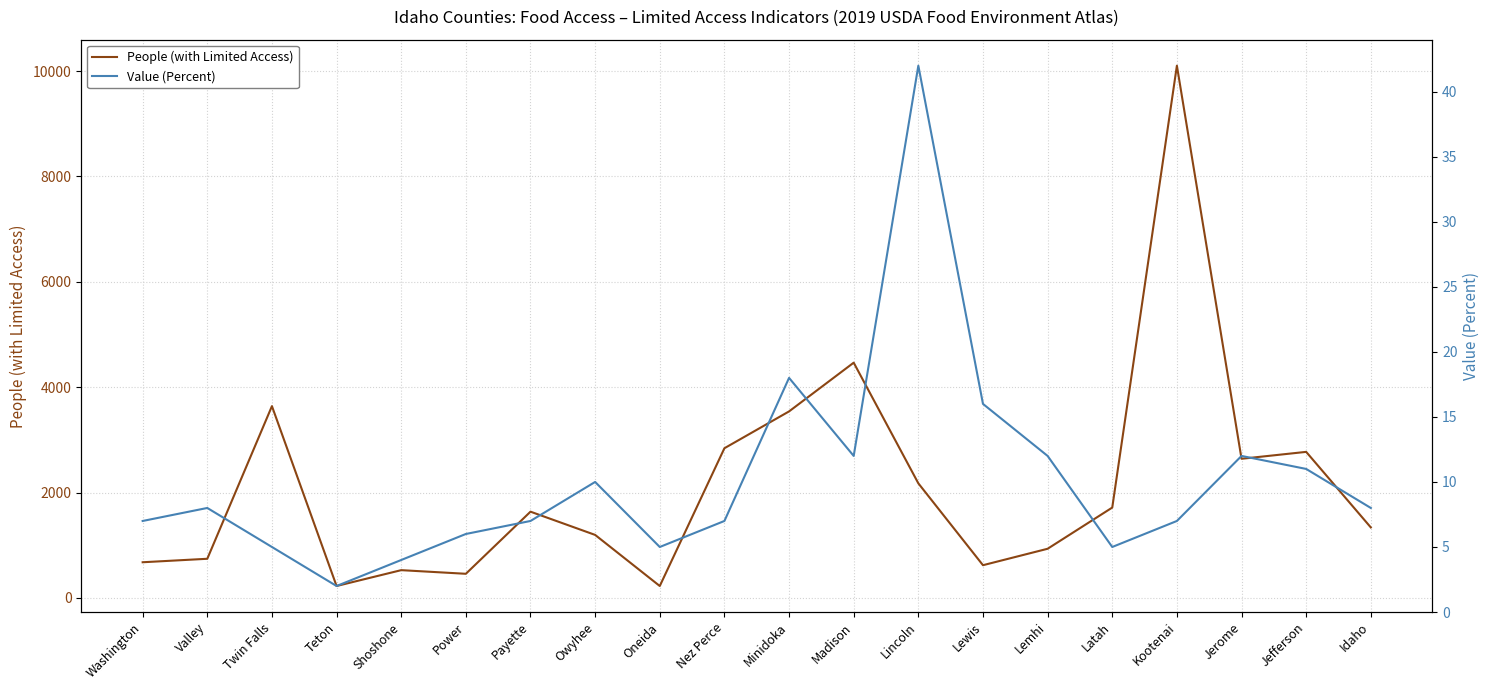

Where is Value (Percent) nearest to the value 22?

Minidoka